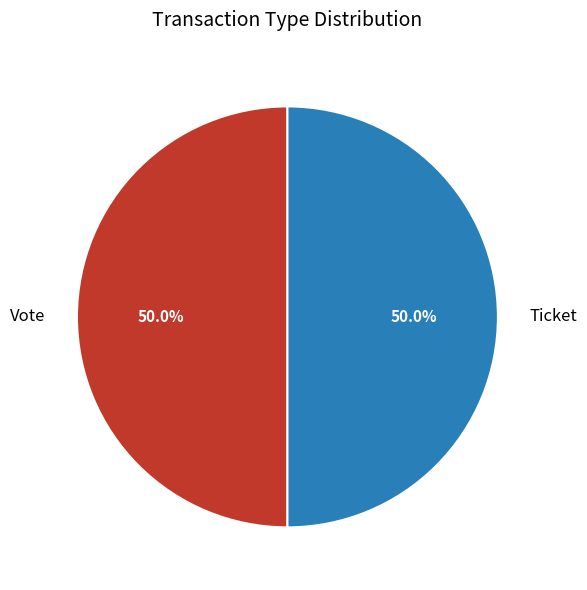

What is the ratio of the value at Ticket to the value at Vote?

1.0